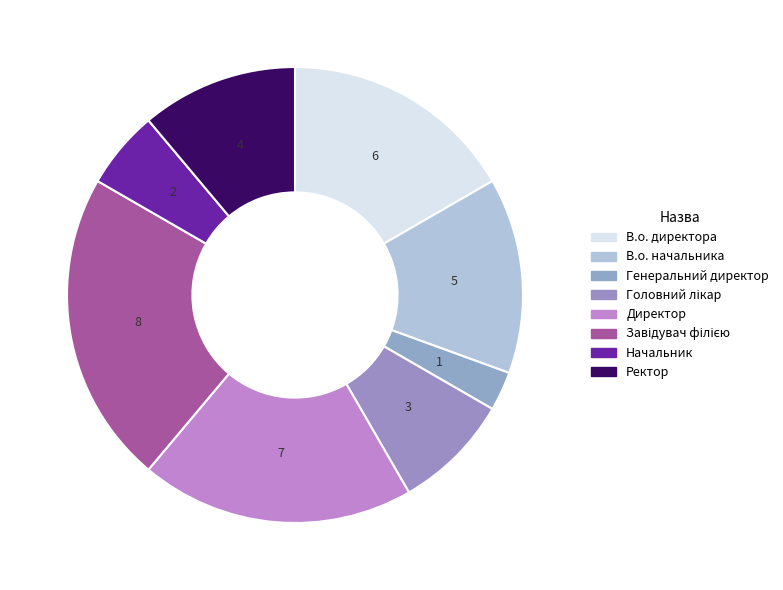

True or false: В.о. начальника accounts for 14% of the total.

True